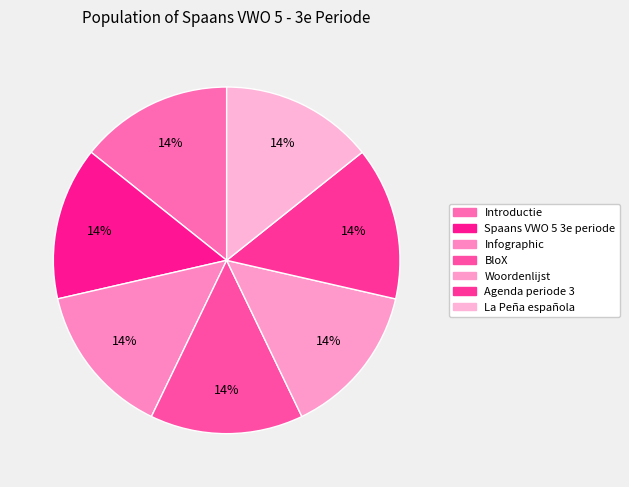

Count the number of slices in the pie.

7